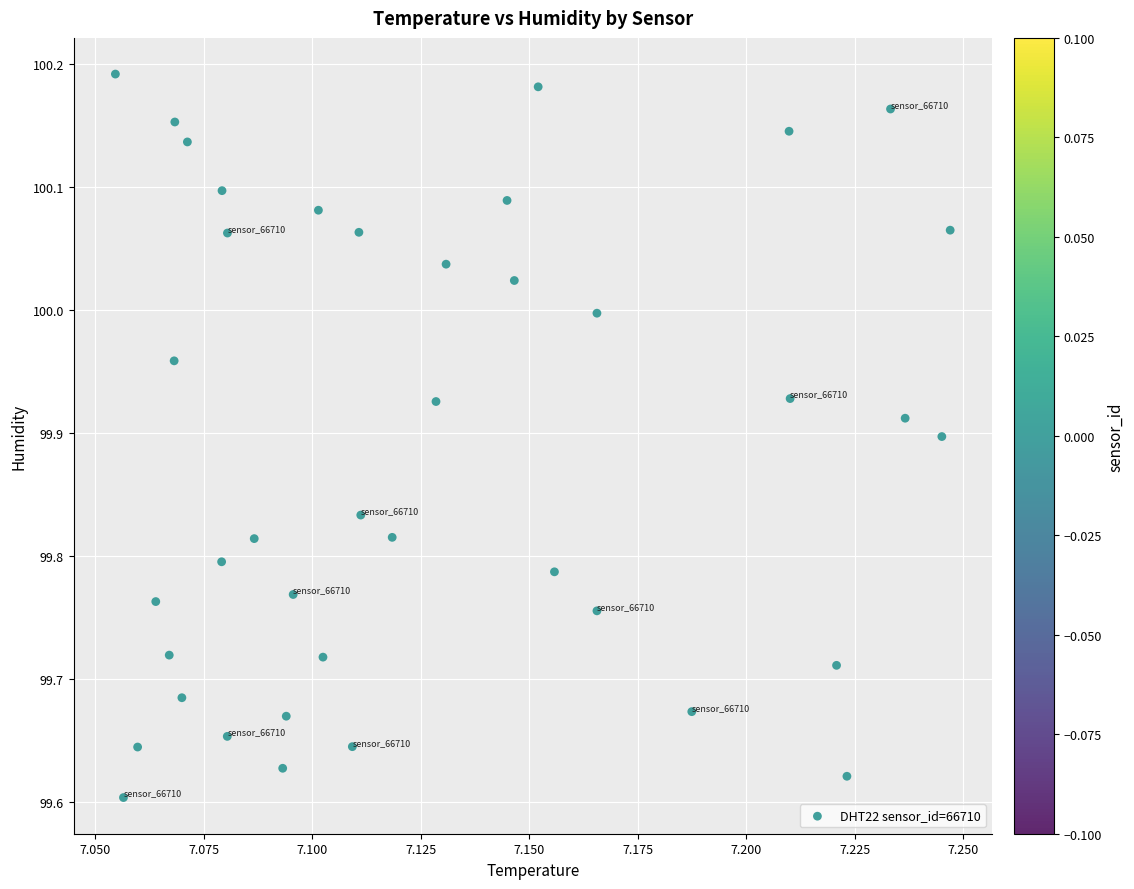

What is the range of Y values (max minus min)?

0.6